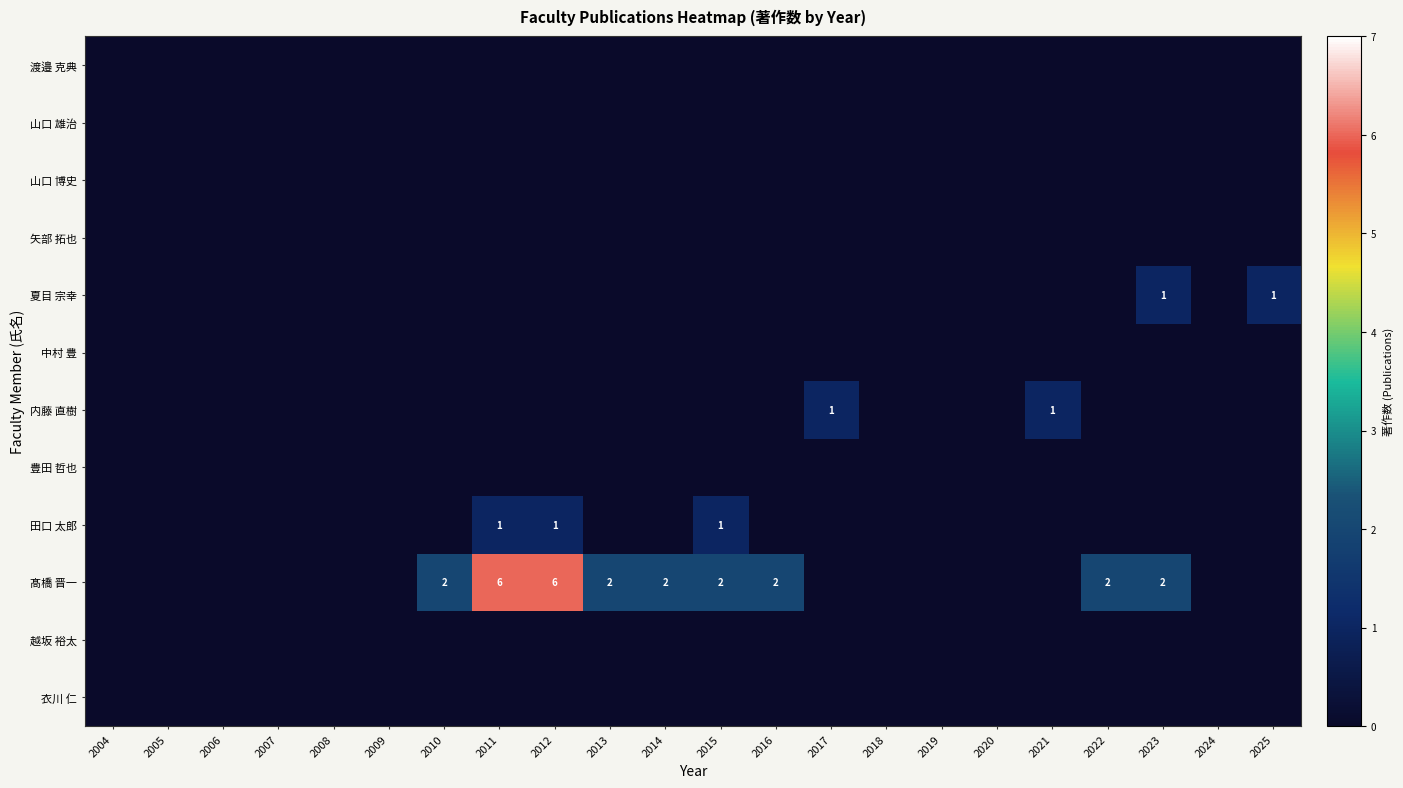

At which category does the chart reach its peak across all series?

2011